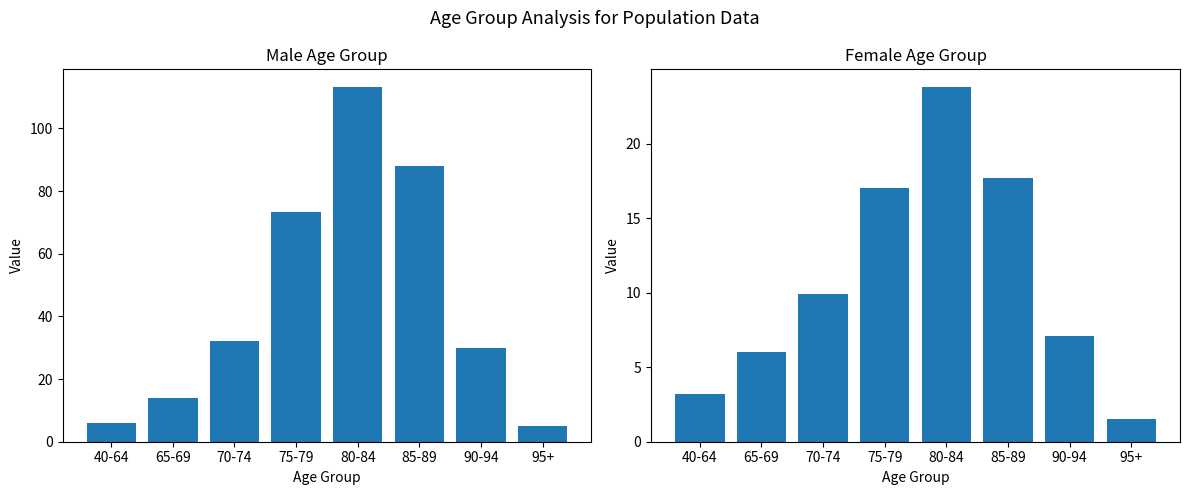

What is the difference between the maximum and minimum values?

22.3